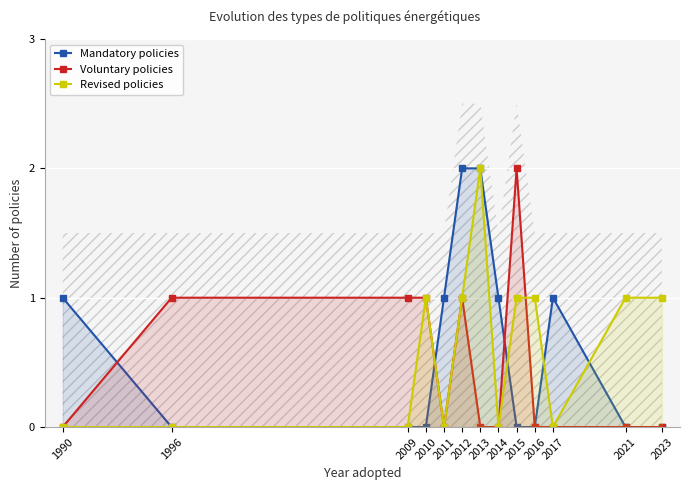

True or false: Voluntary policies has a value of 0 at 1990.

True